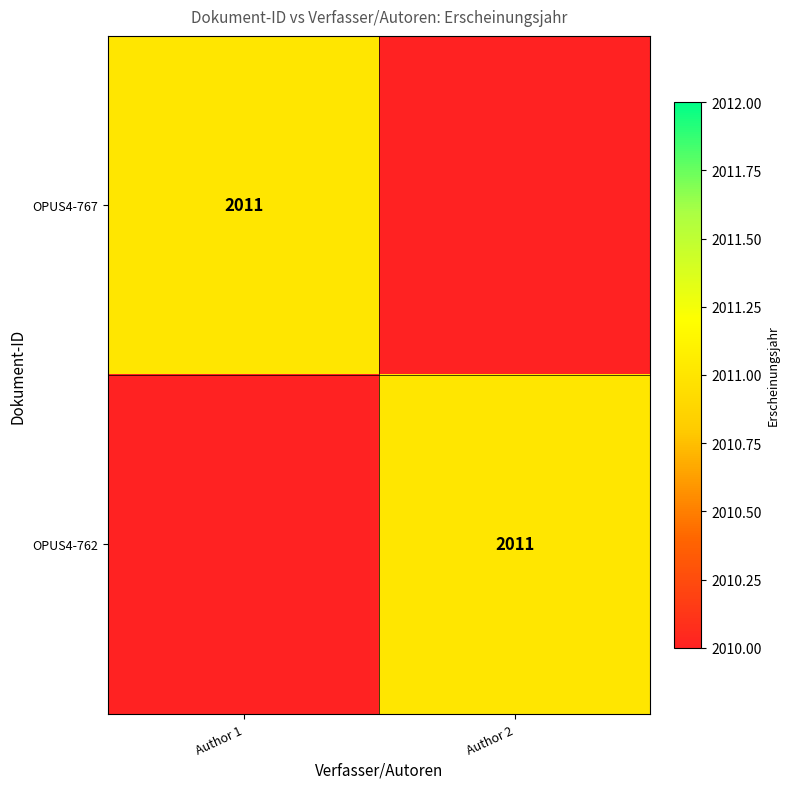

The value of OPUS4-767 at Author 1 is 2011. True or false?

True